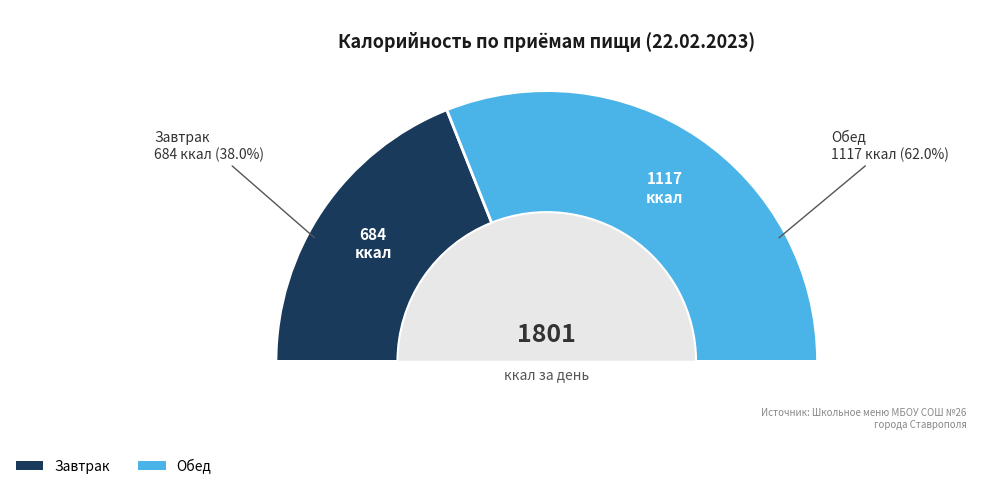

What percentage is the Обед slice, to the nearest percent?

62%